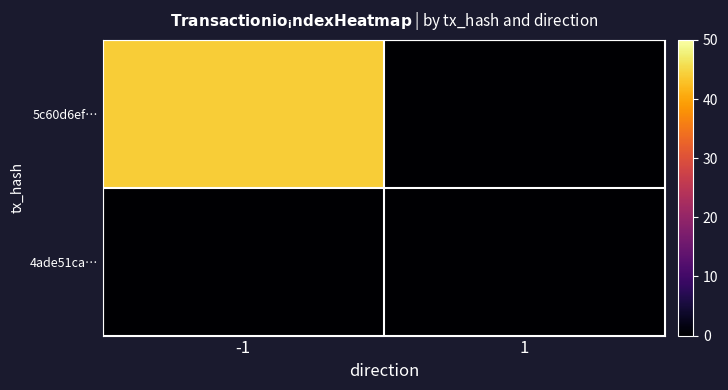

At how many categories does at least one series exceed 39?

1